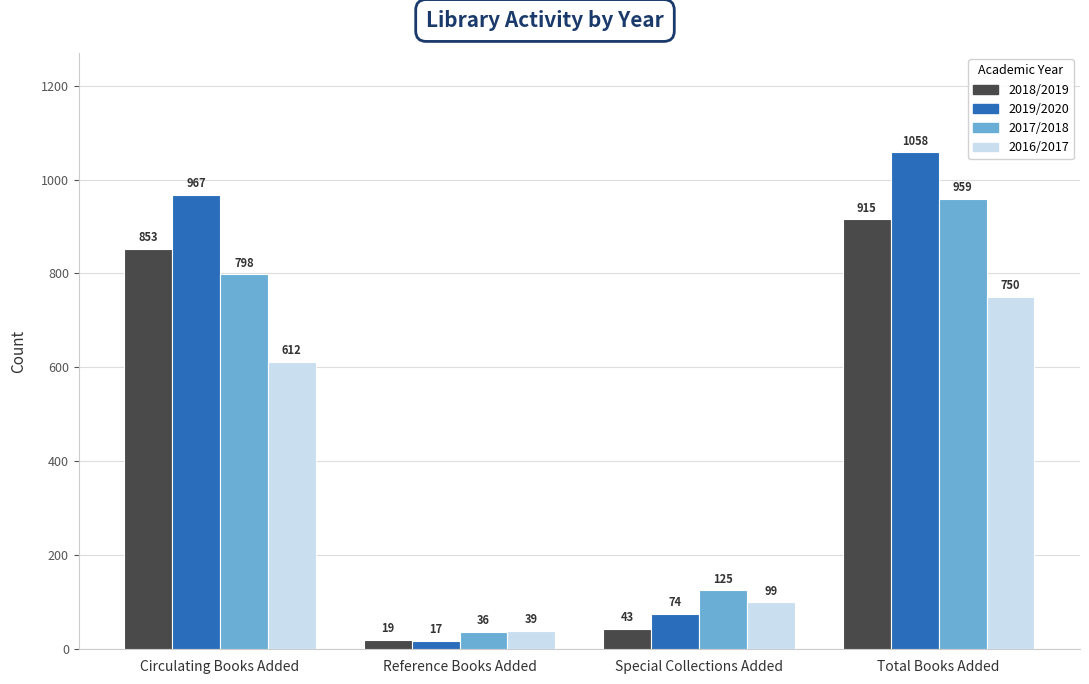

What are all the series names shown in the legend?

2018/2019, 2019/2020, 2017/2018, 2016/2017